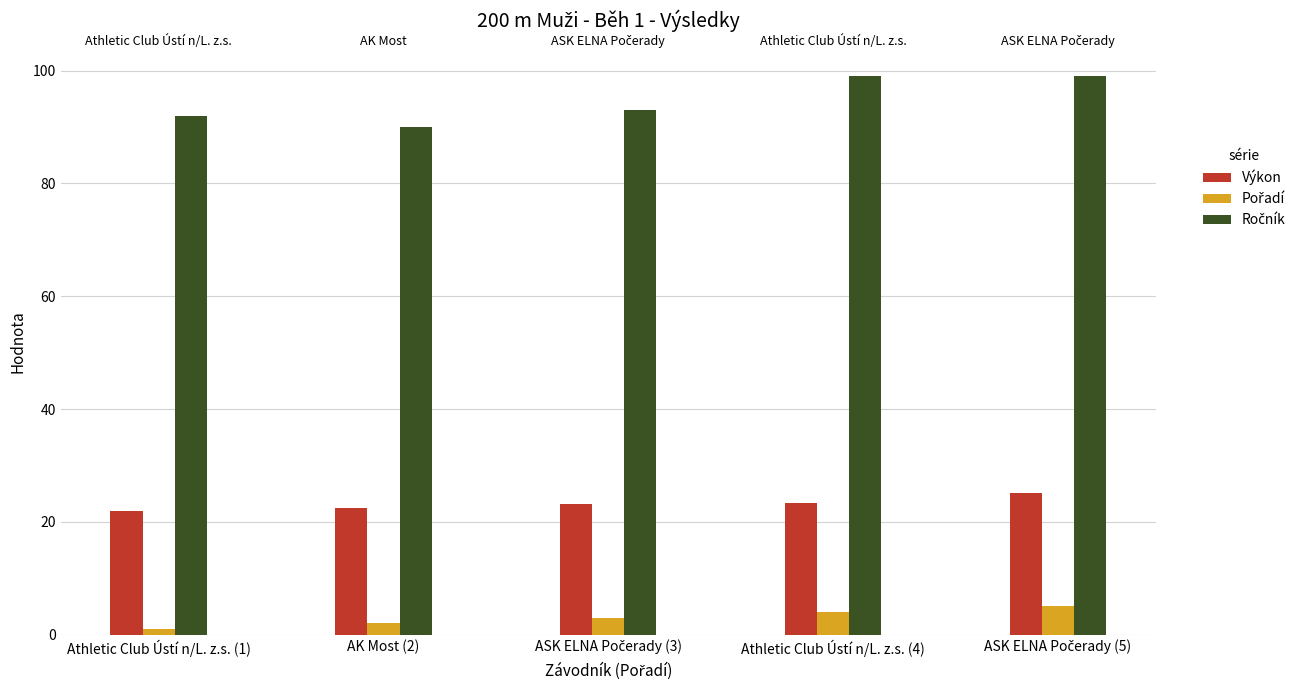

What is the spread (max minus min) of values at Athletic Club Ústí n/L. z.s. (4)?

95.0